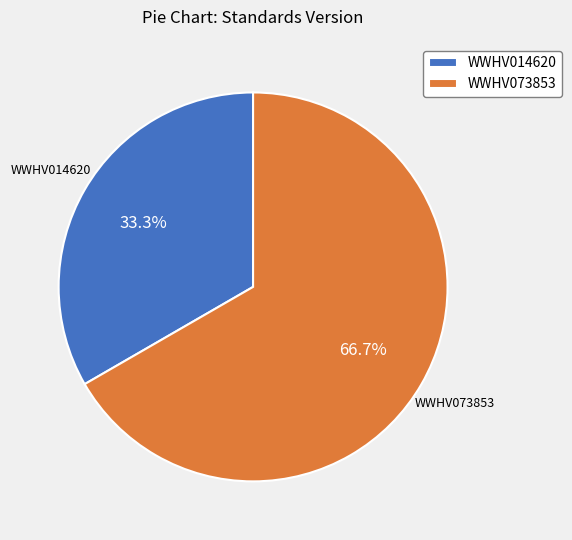

Which slice is the largest?

WWHV073853